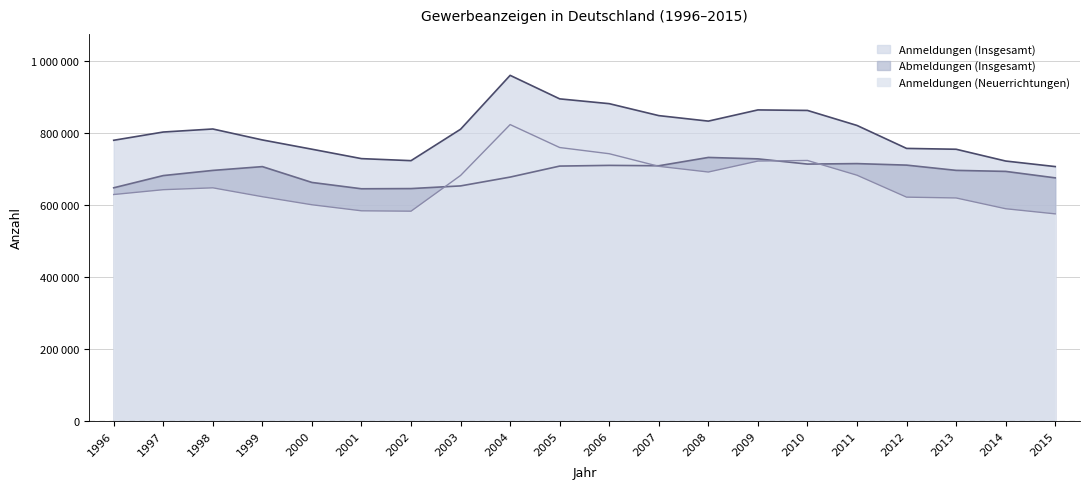

True or false: Abmeldungen (Insgesamt) has more than 0 interior local peaks.

True